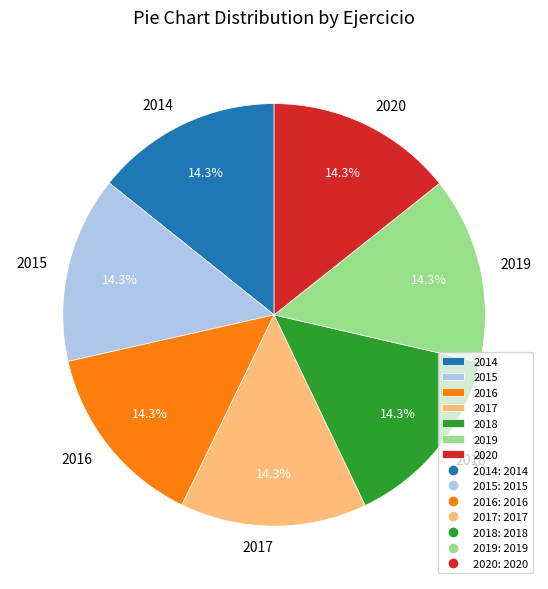

Count the number of slices in the pie.

7